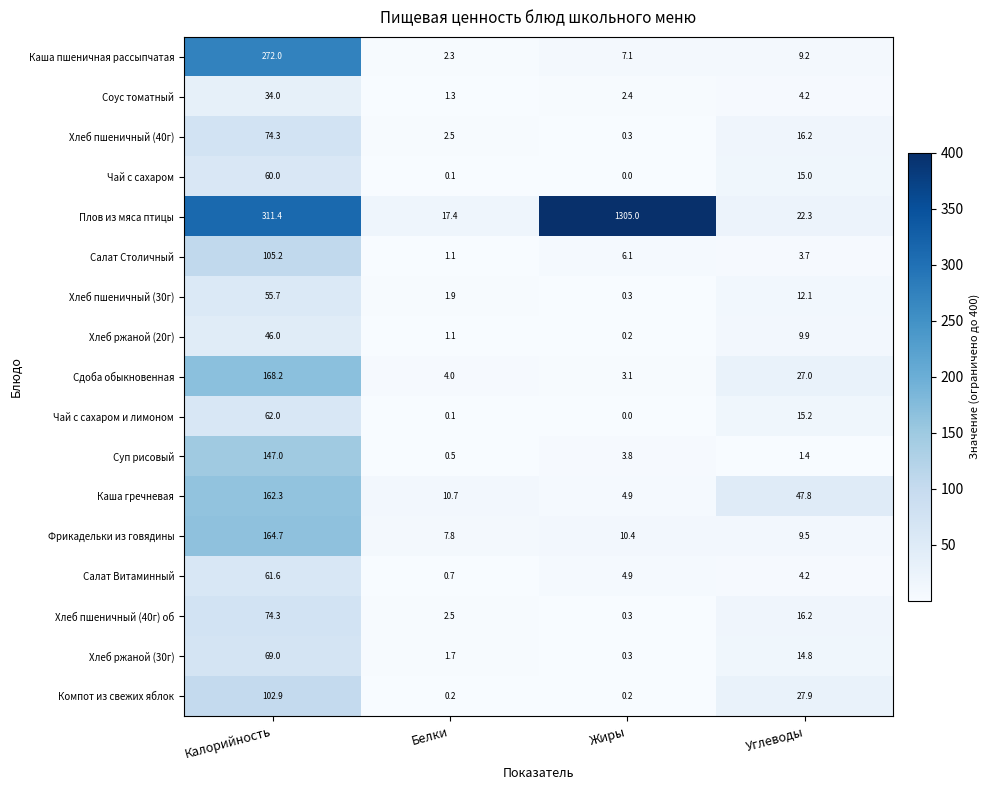

The Салат Витаминный series shows 4.2 at Углеводы. True or false?

True